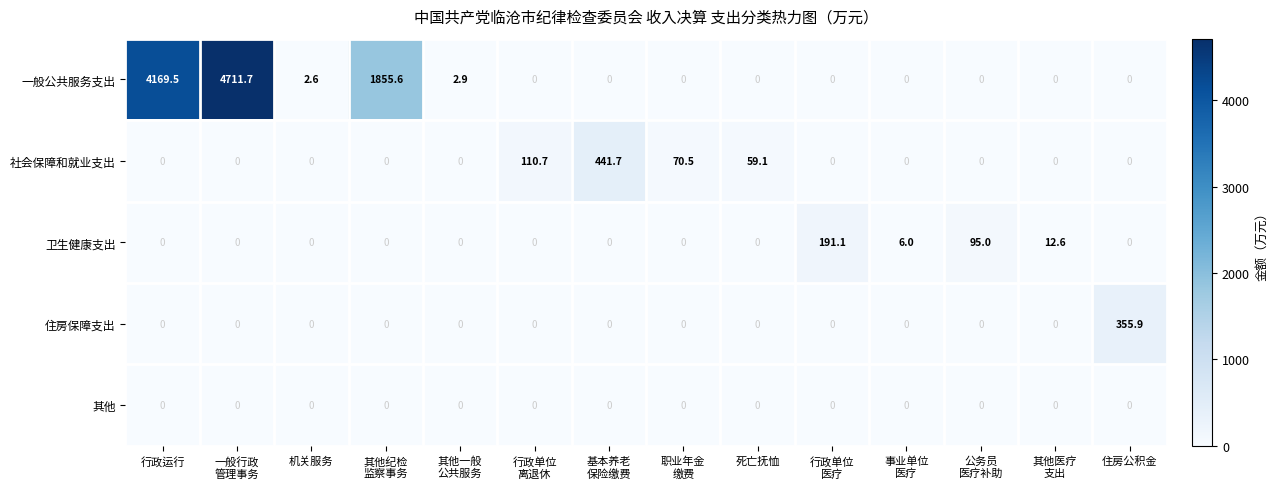

What is the spread (max minus min) of values at 行政单位
医疗?

191.1